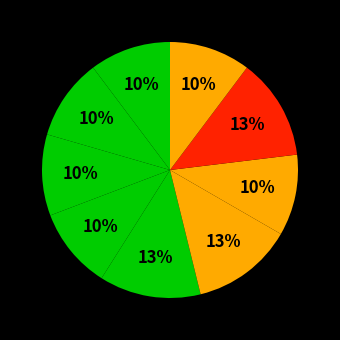

How many slices are in this pie chart?

9